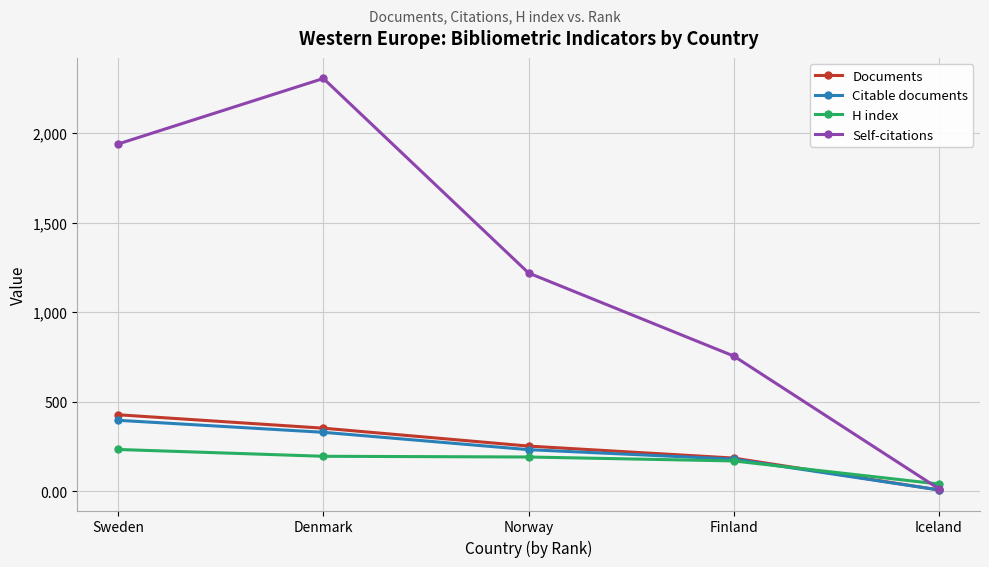

What is the value of the Documents point at the 3rd from the left?

252